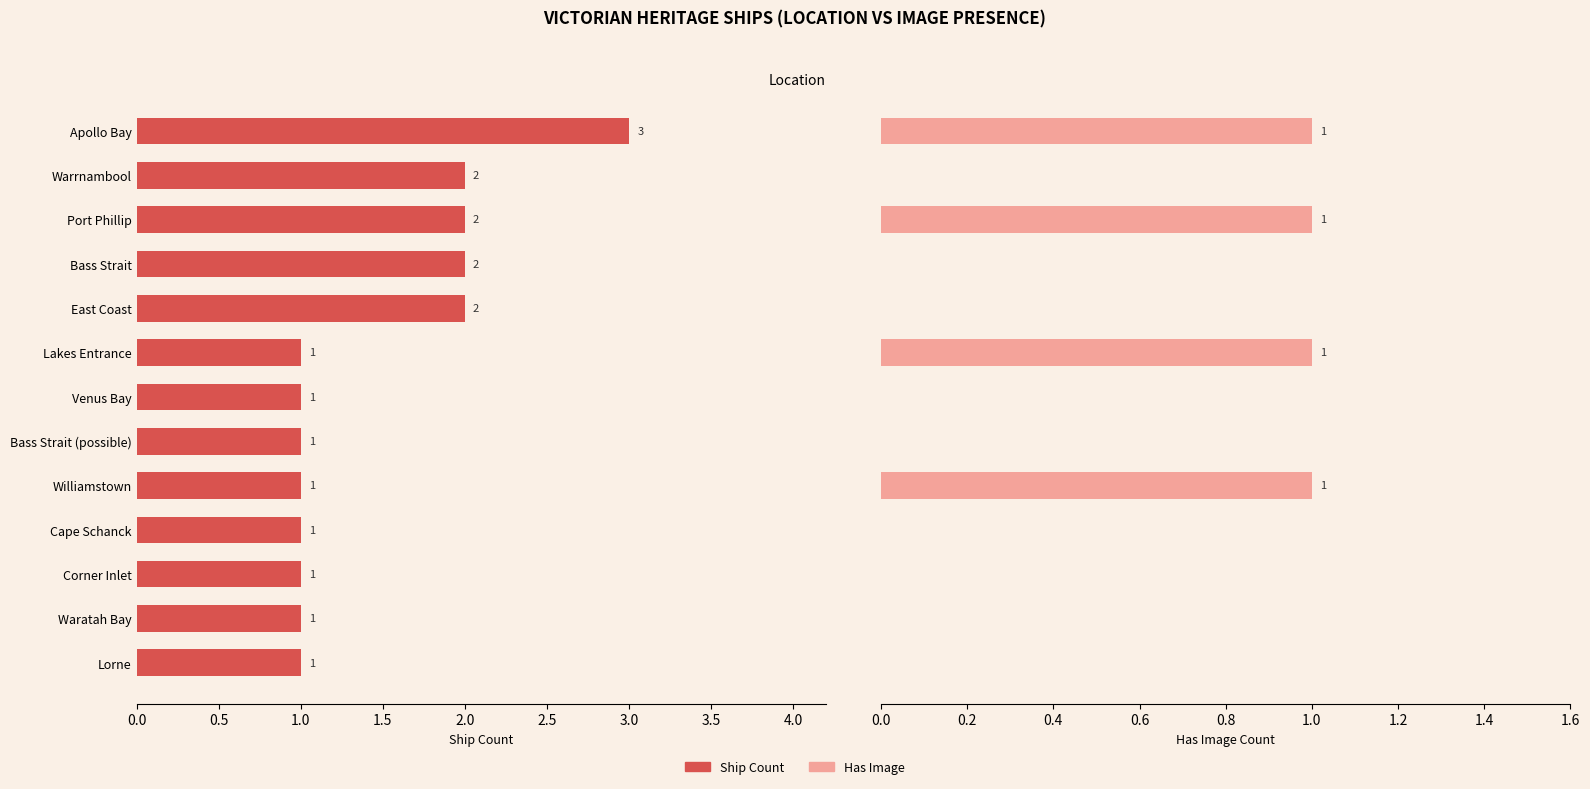

Rank the series at Apollo Bay from highest to lowest value.

Ship Count, Has Image